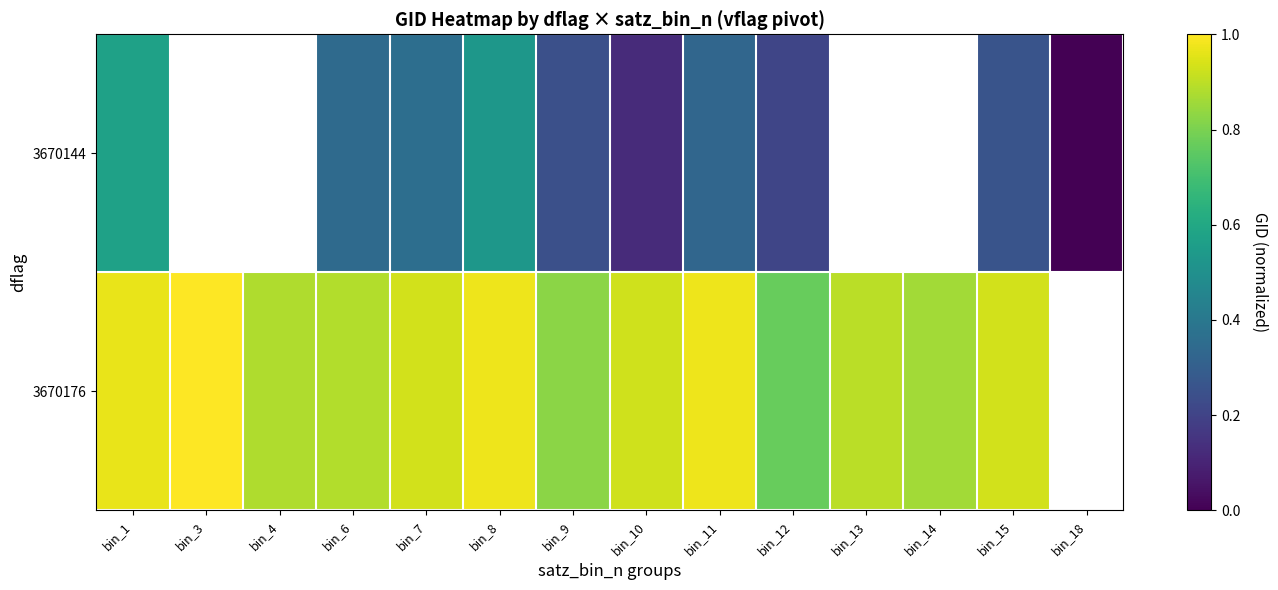

How many distinct data groups are displayed?

2